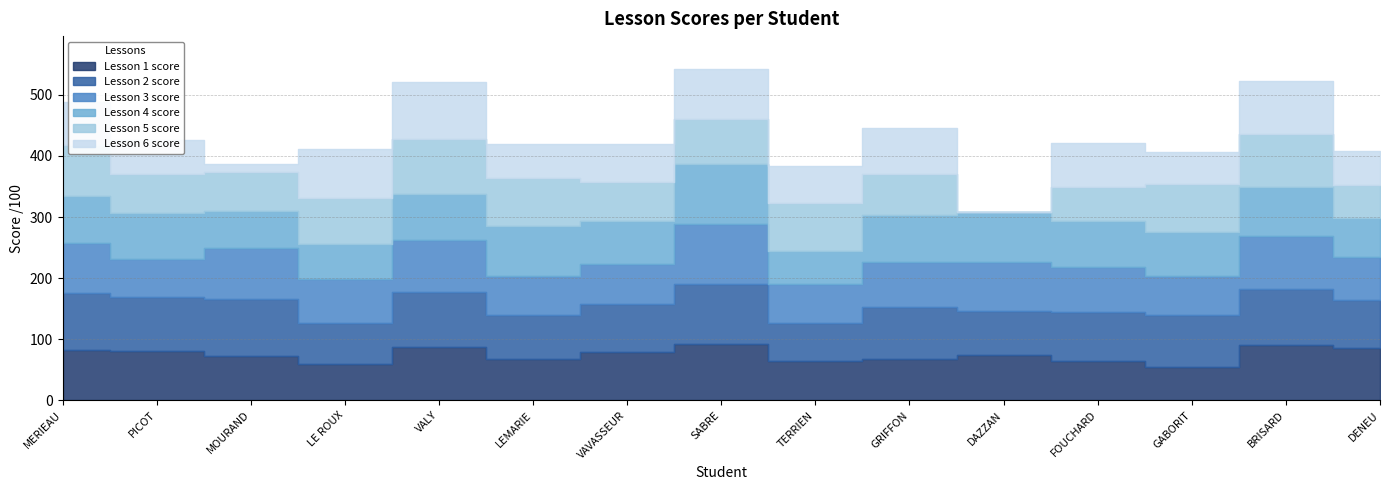

Reading left to right, extract all data points from this chart.

Lesson 1 score: 83	81	72	59	88	68	79	93	64	67	74	65	54	90	85
Lesson 2 score: 93	88	94	68	89	72	79	98	63	86	72	80	86	93	79
Lesson 3 score: 81	62	83	72	85	64	65	97	63	74	80	74	63	86	71
Lesson 4 score: 77	76	61	57	75	81	70	99	55	76	82	75	73	80	64
Lesson 5 score: 84	64	64	75	91	79	65	73	78	68	0	56	78	87	54
Lesson 6 score: 71	55	13	80	93	55	62	82	60	75	0	72	53	86	55